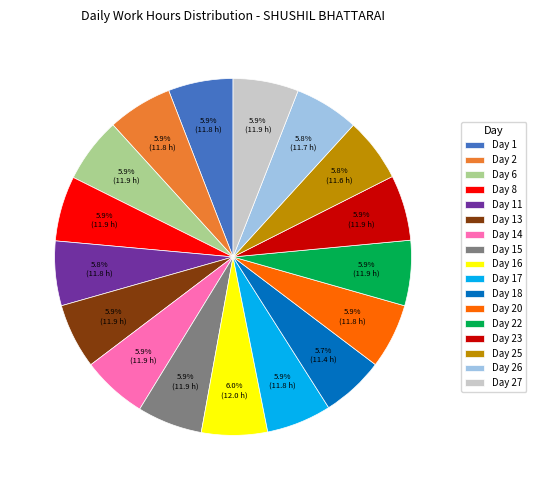

What percentage is NOT represented by Day 15?

94.1%